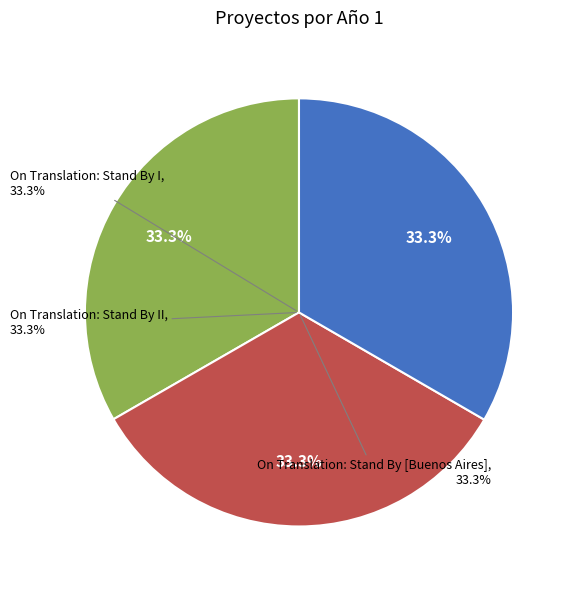

Combined, do On Translation: Stand By [Buenos Aires] and On Translation: Stand By I account for over 50%?

Yes